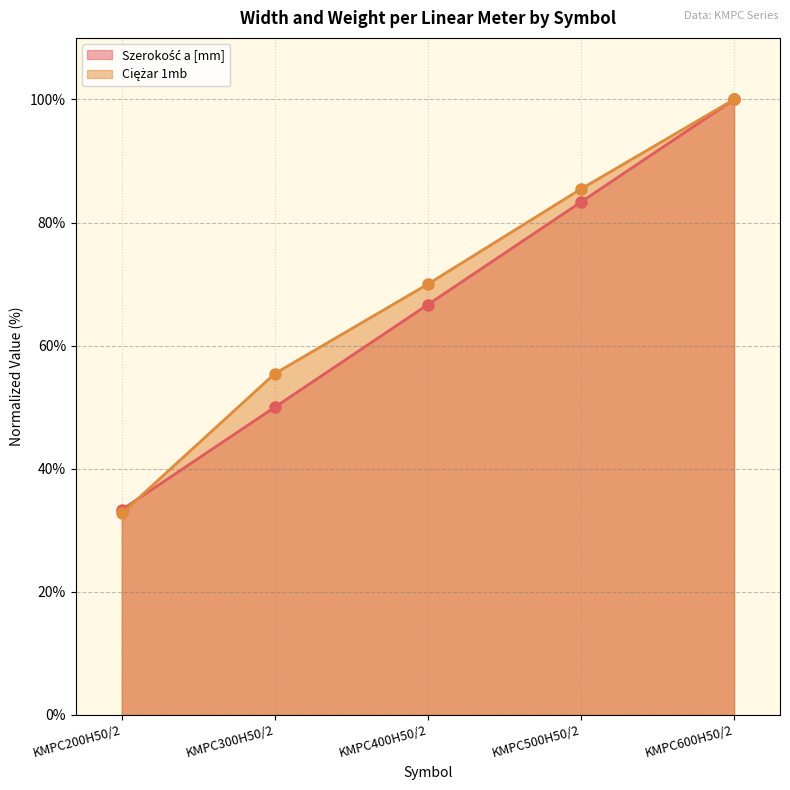

How many intersections are there between Szerokość a [mm] and Ciężar 1mb?

1